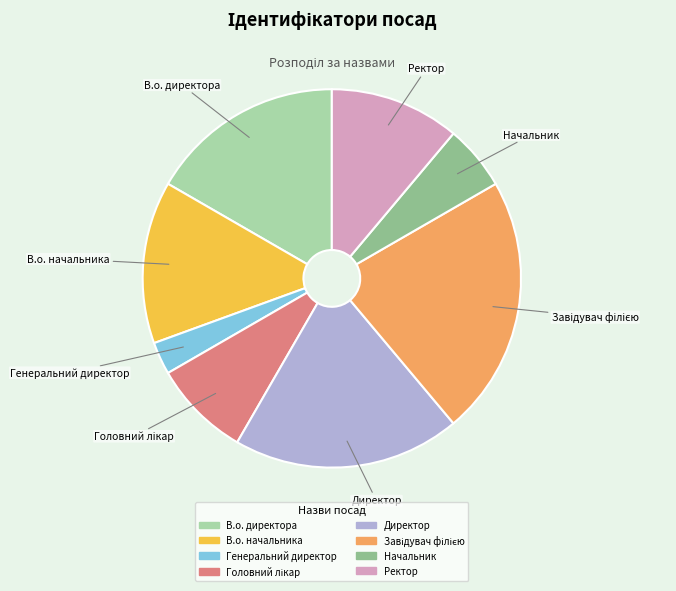

Which category has the smallest portion of the pie?

Генеральний директор